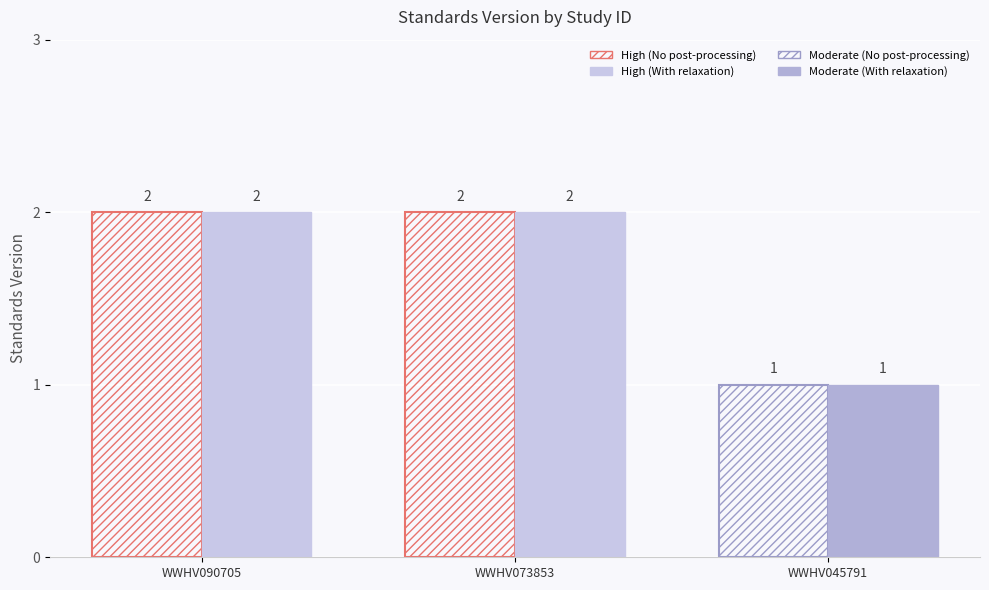

The chart shows a value of 2 at WWHV090705. True or false?

True